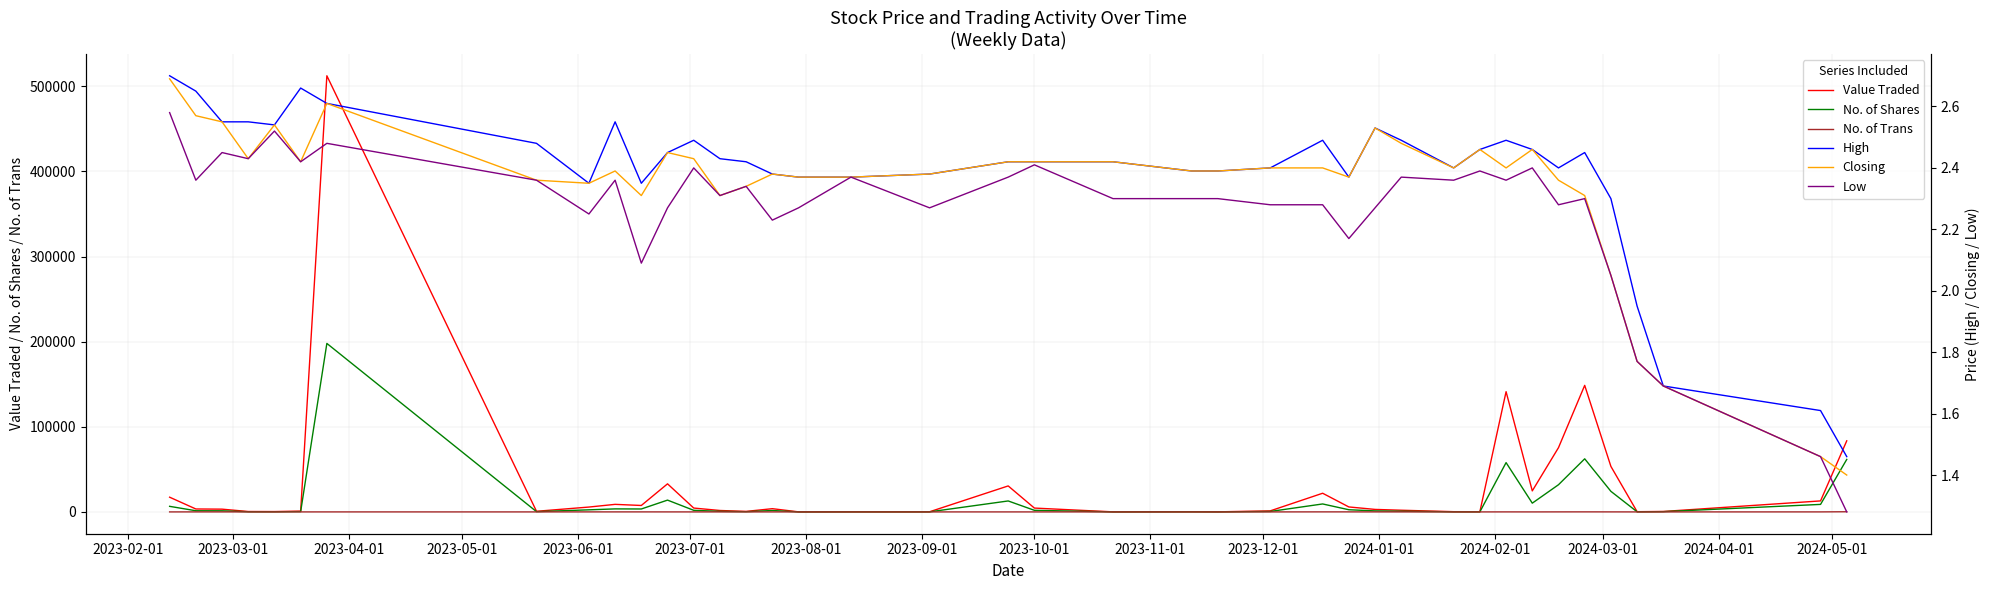

Does the chart display data point markers on the line(s)?

No